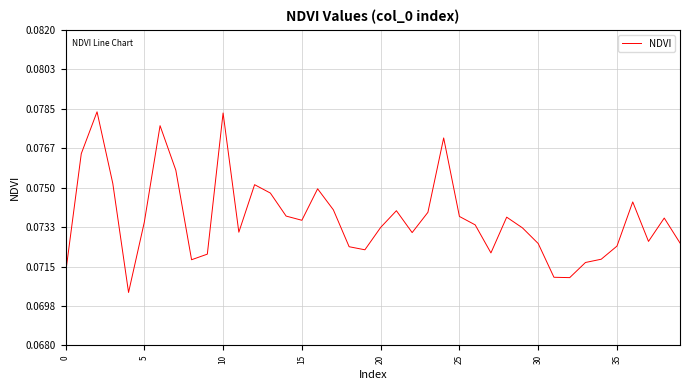

How many interior local valleys (lower than both neighbors) does the data have?

9